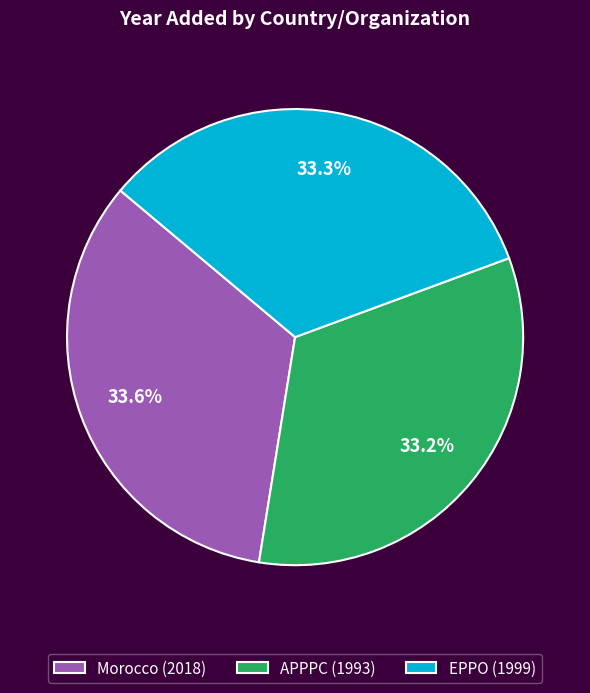

True or false: APPPC accounts for 47% of the total.

False